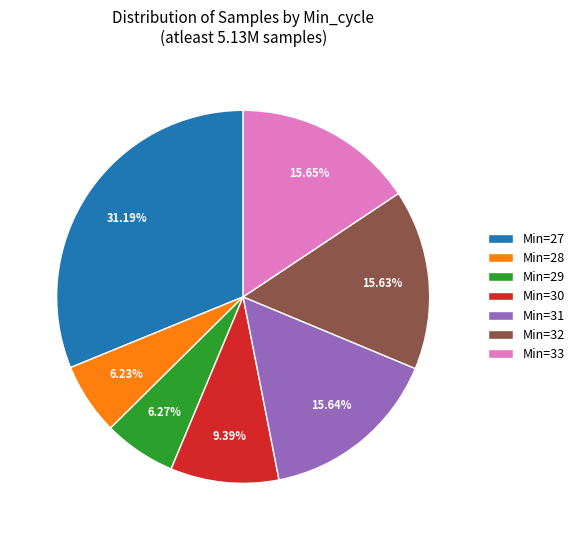

Which category has the biggest portion of the pie?

Min=27